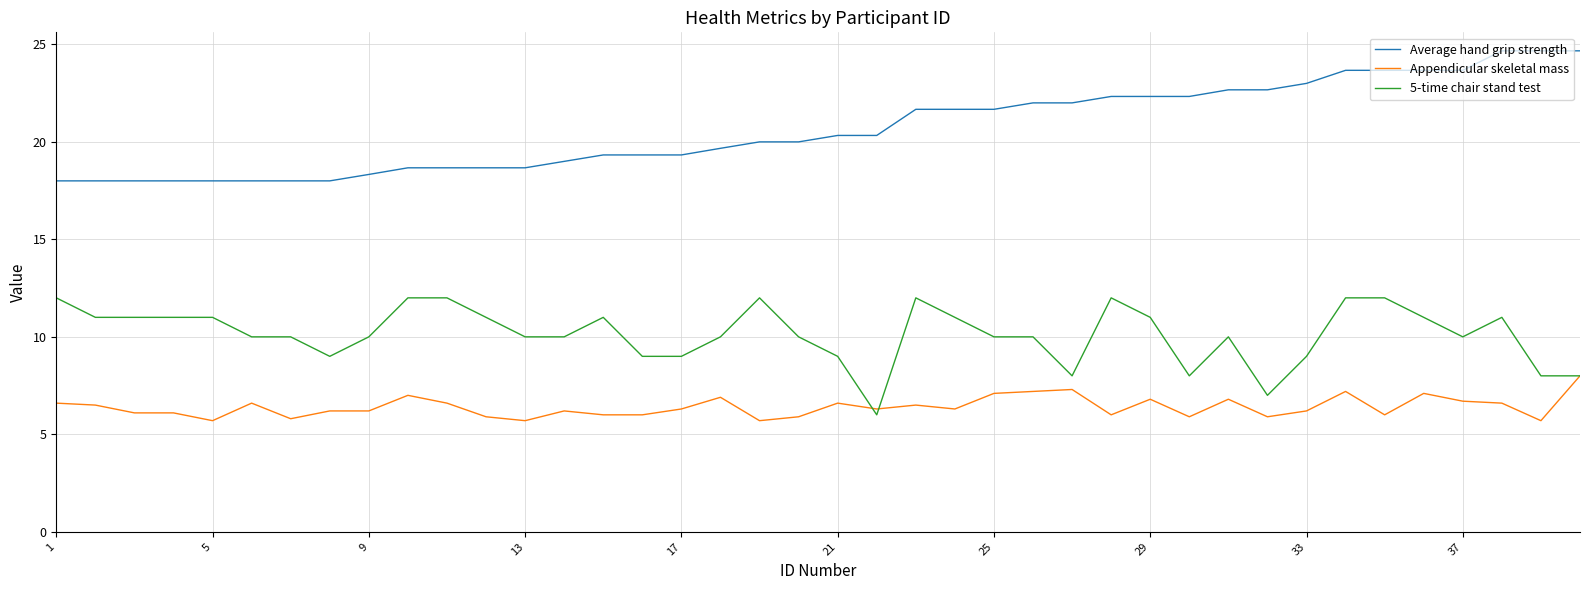

True or false: Average hand grip strength and Appendicular skeletal mass intersect in this chart.

False